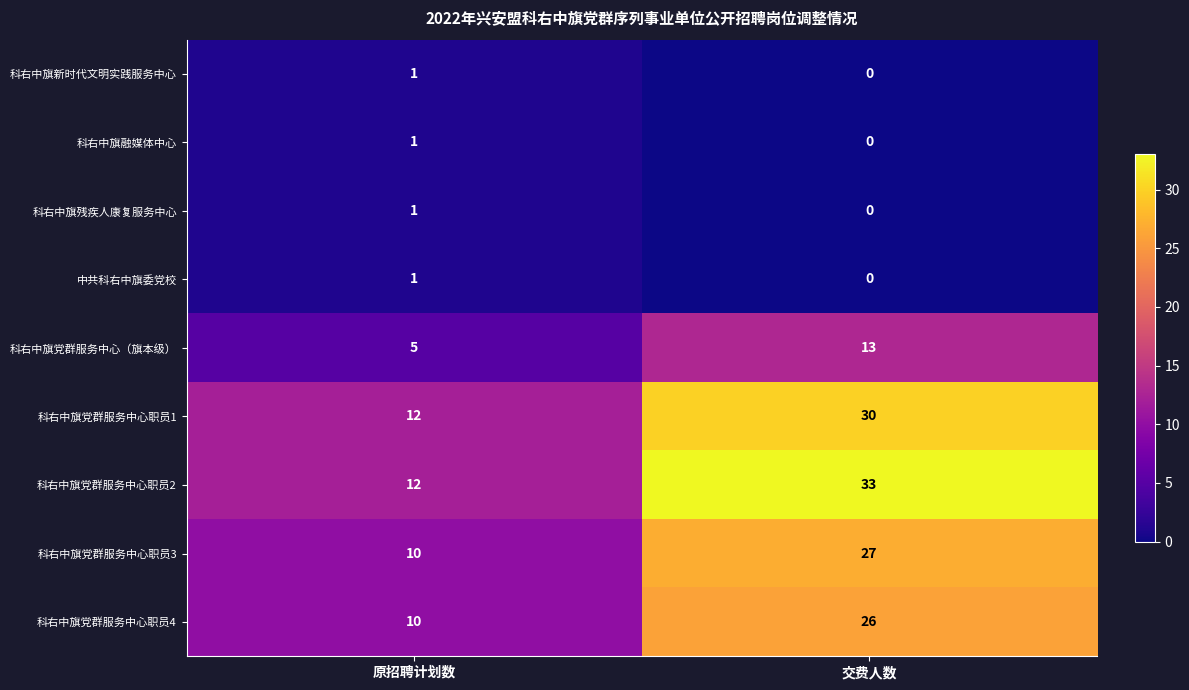

Which label corresponds to the smallest value in the chart?

交费人数